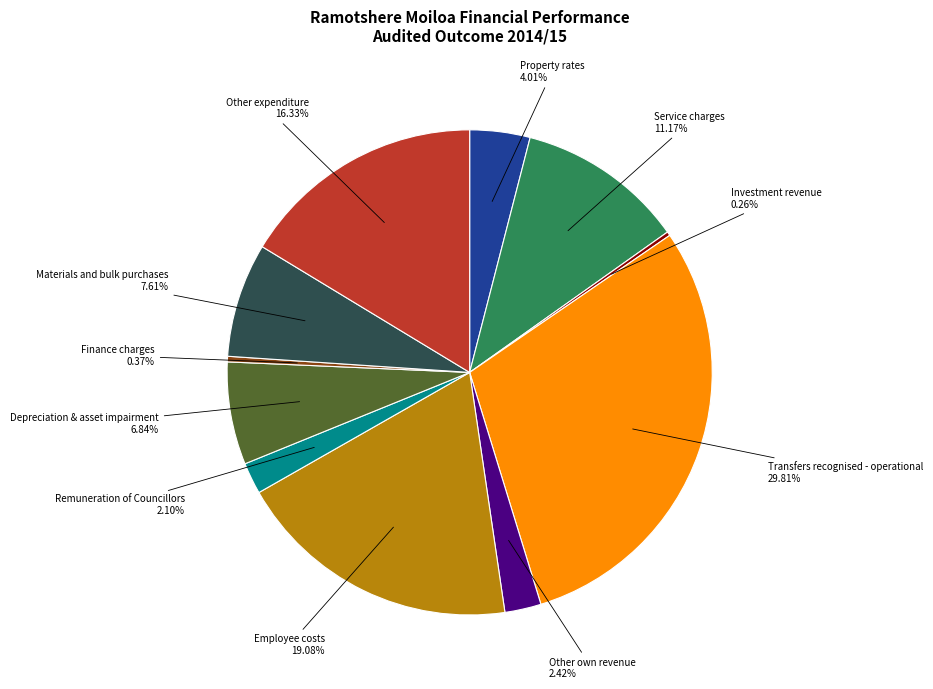

Is there any slice that represents more than half of the pie?

No